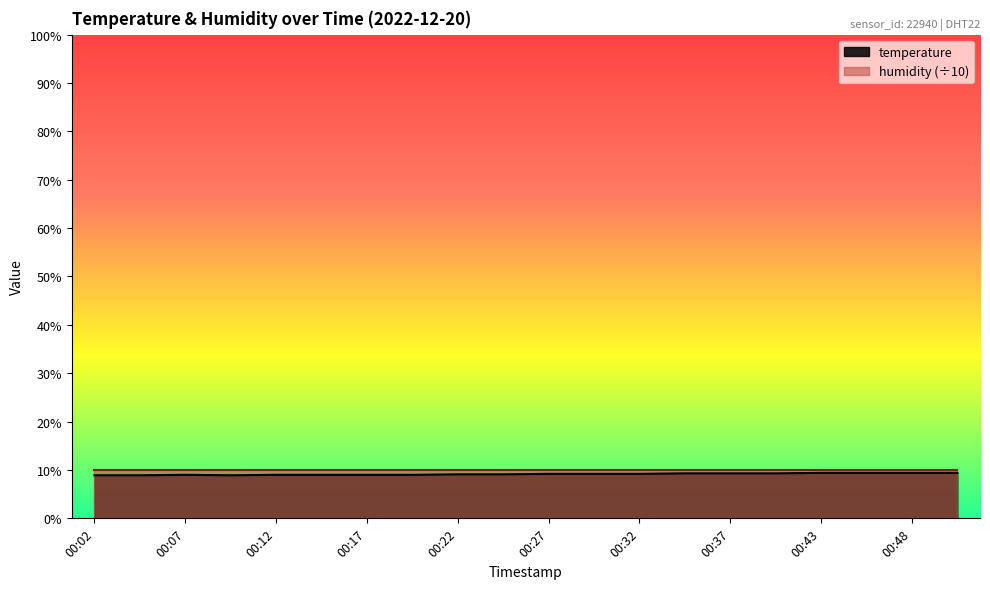

What is the difference between the second highest and second lowest values?

0.5